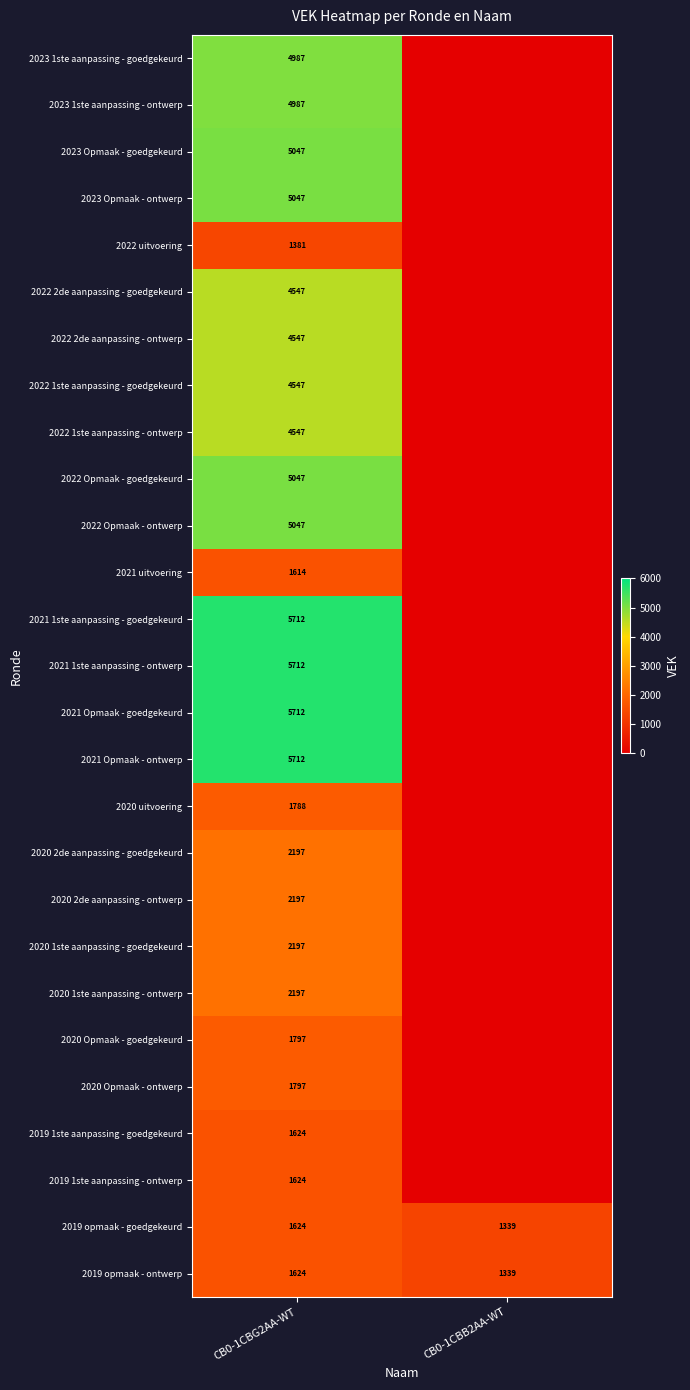

Is the value of 2019 opmaak - ontwerp at CB0-1CBG2AA-WT greater than the value of 2021 1ste aanpassing - ontwerp at CB0-1CBG2AA-WT?

No